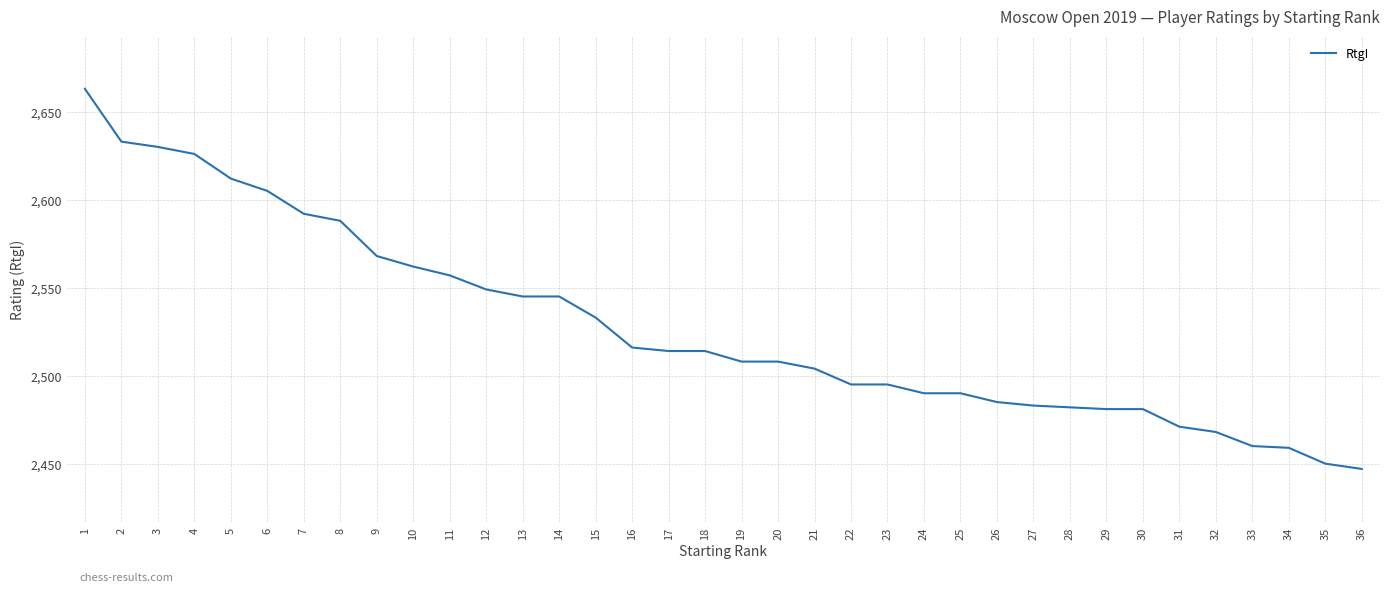

True or false: the data shows 1121 at 27.

False